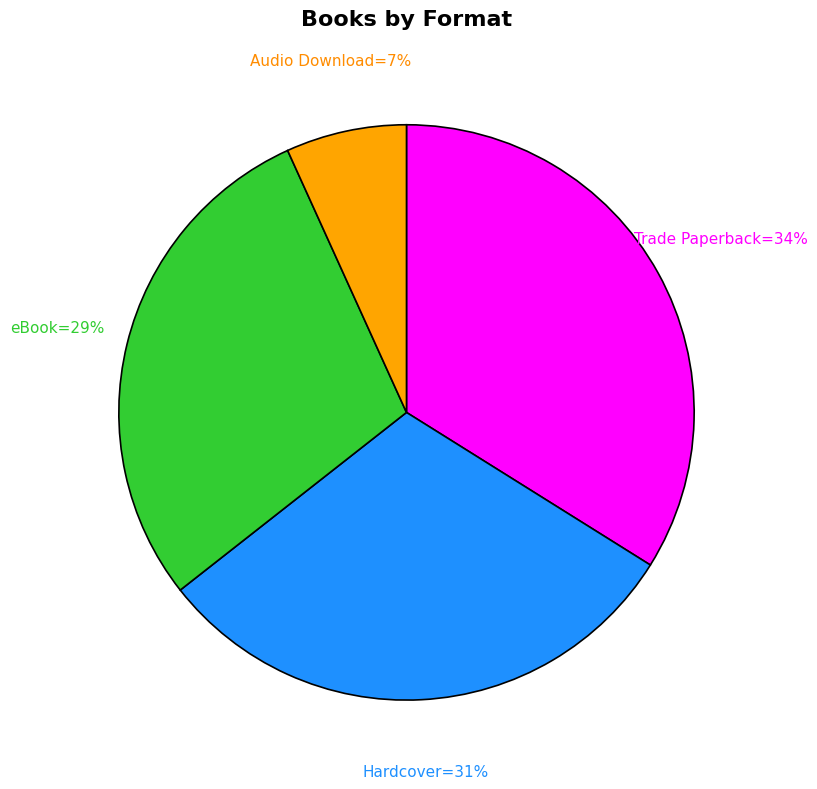

To the nearest percent, what is the average slice percentage?

25%